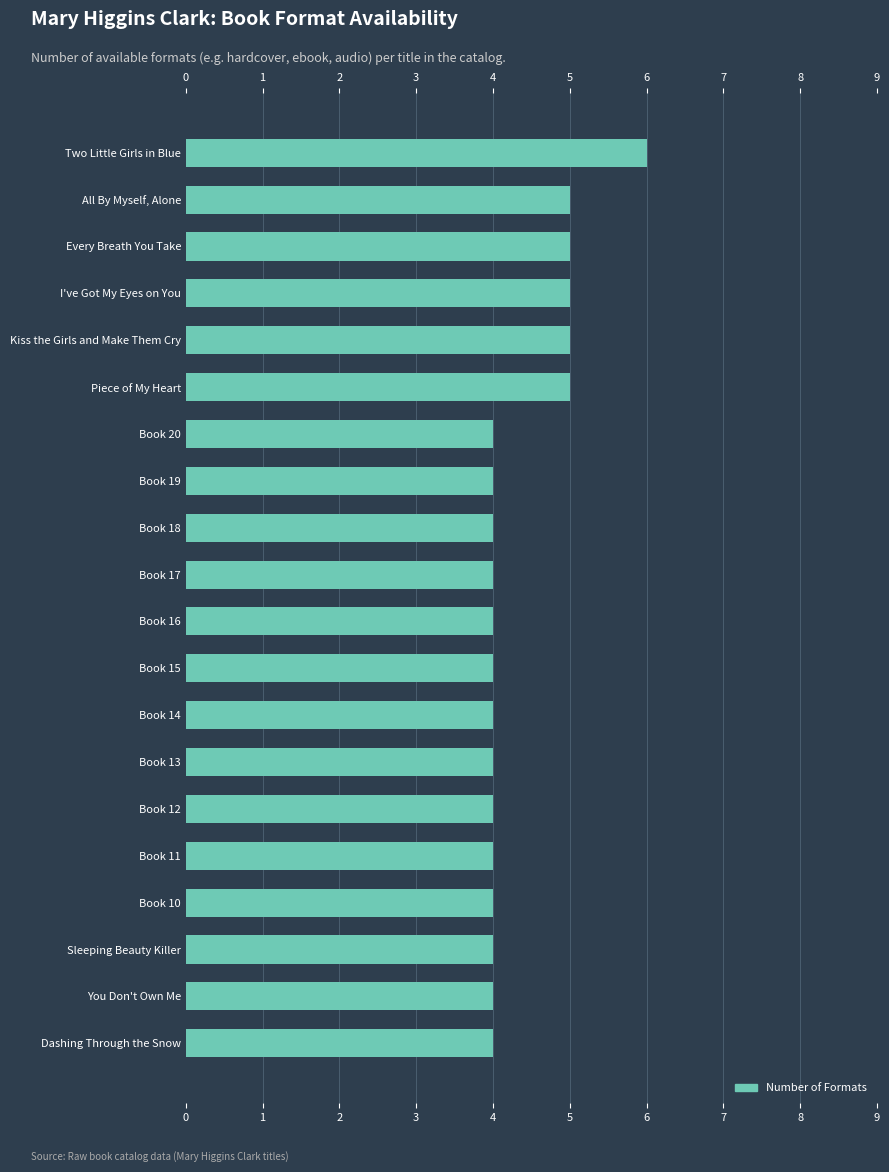

Is it true that the value at Book 16 is 1?

False